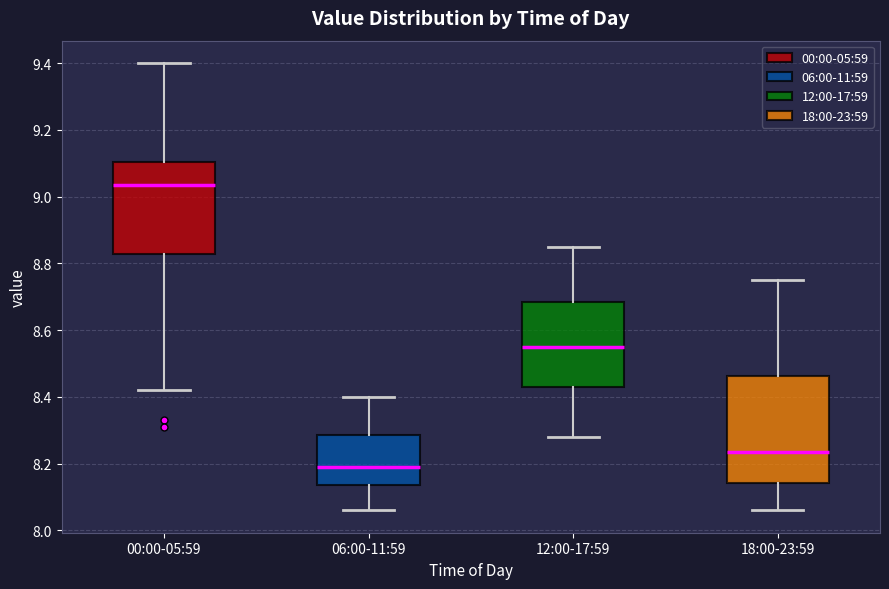

Which box is the tallest, from its lower edge to its upper edge?

18:00-23:59